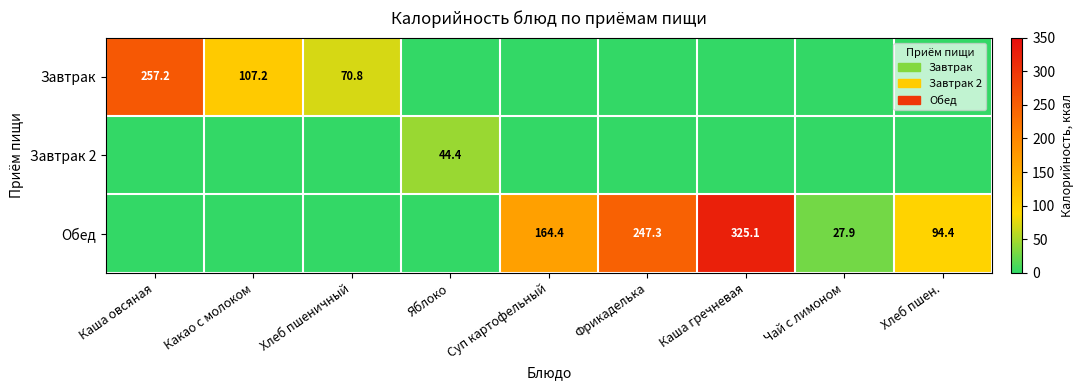

Is it true that Завтрак equals 70.8 at Хлеб пшеничный?

True